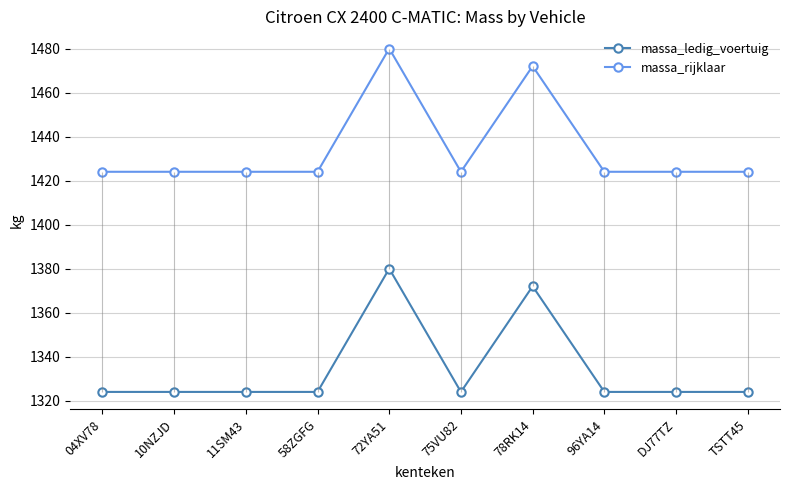

Reading right to left, extract all data points from this chart.

massa_ledig_voertuig: TSTT45=1324	DJ77TZ=1324	96YA14=1324	78RK14=1372	75VU82=1324	72YA51=1380	58ZGFG=1324	11SM43=1324	10NZJD=1324	04XV78=1324
massa_rijklaar: TSTT45=1424	DJ77TZ=1424	96YA14=1424	78RK14=1472	75VU82=1424	72YA51=1480	58ZGFG=1424	11SM43=1424	10NZJD=1424	04XV78=1424